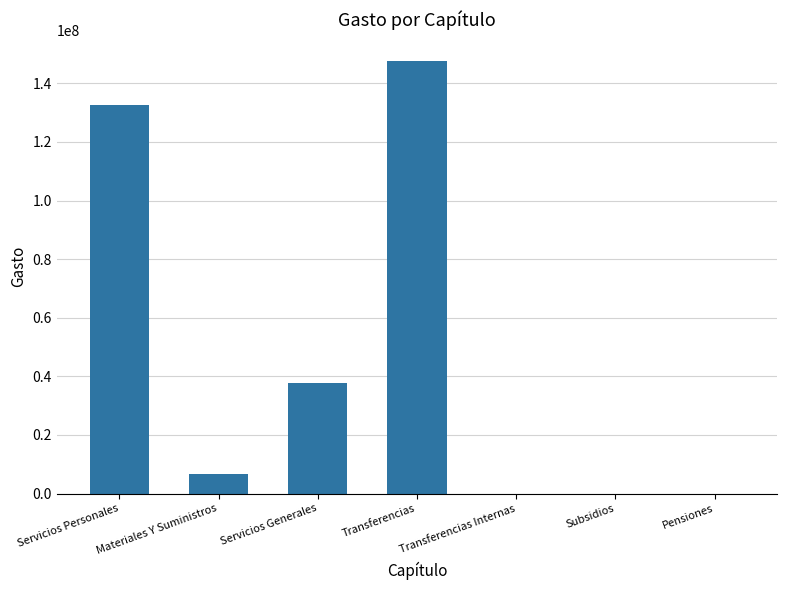

Where is the data nearest to the value 73742880?

Servicios Generales